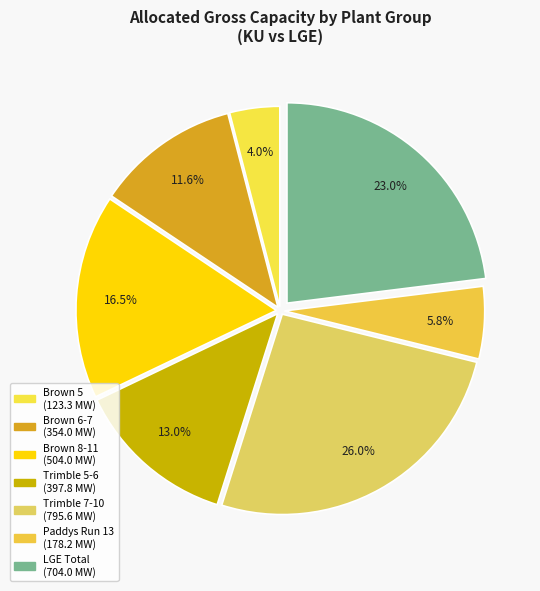

How many slices are in this pie chart?

7